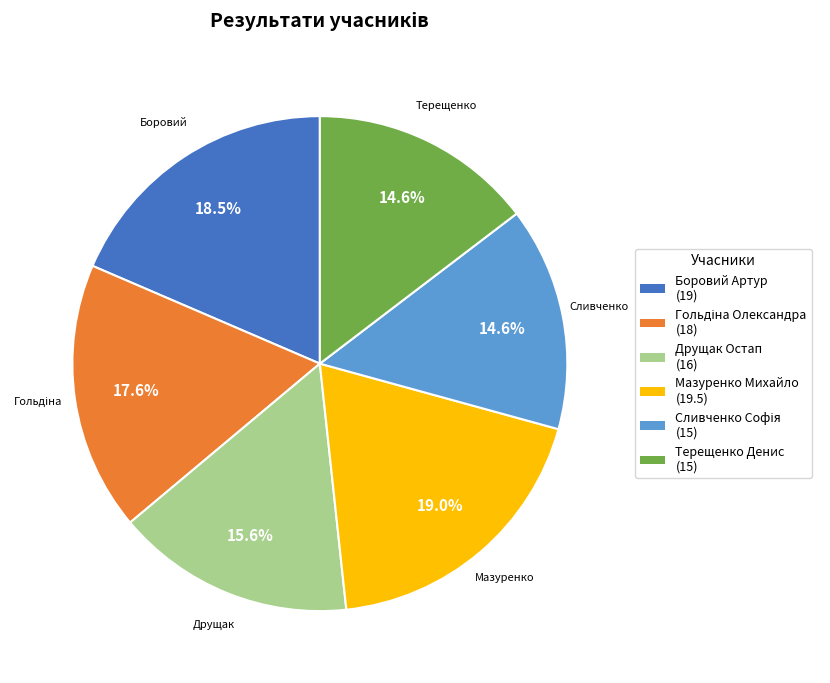

What is the total percentage of Друщак Остап and Боровий Артур?

34.1%